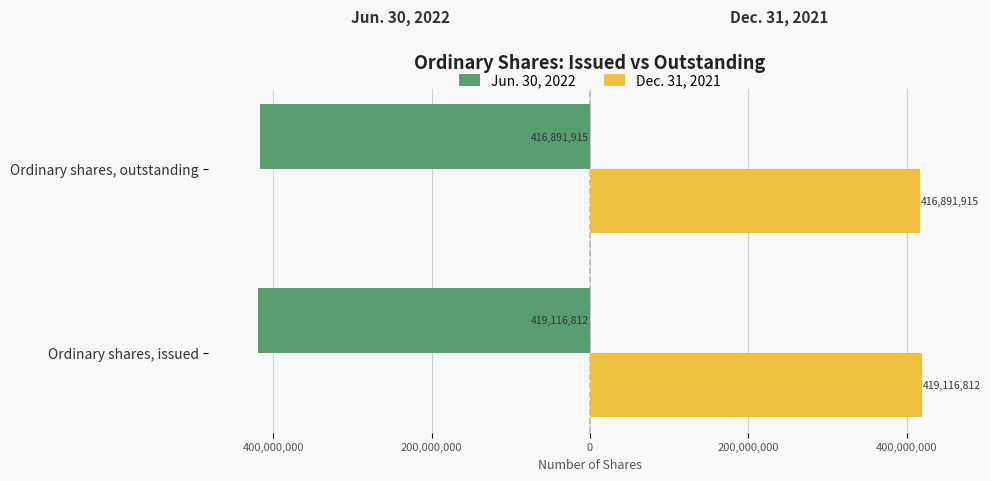

What are all the series names shown in the legend?

Jun. 30, 2022, Dec. 31, 2021